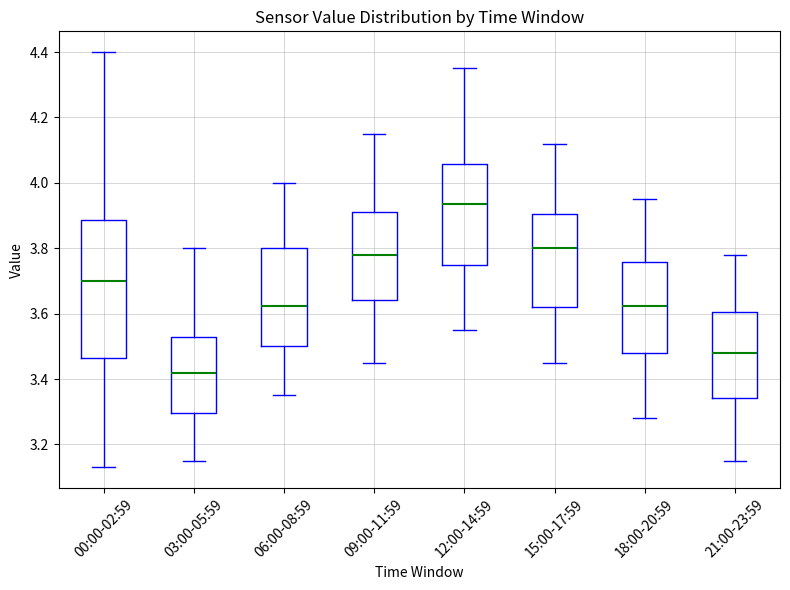

Where does the upper whisker of the box for 12:00-14:59 end on the y-axis? The values are not printed on the chart, so give them approximately, as read against the axis.

4.36